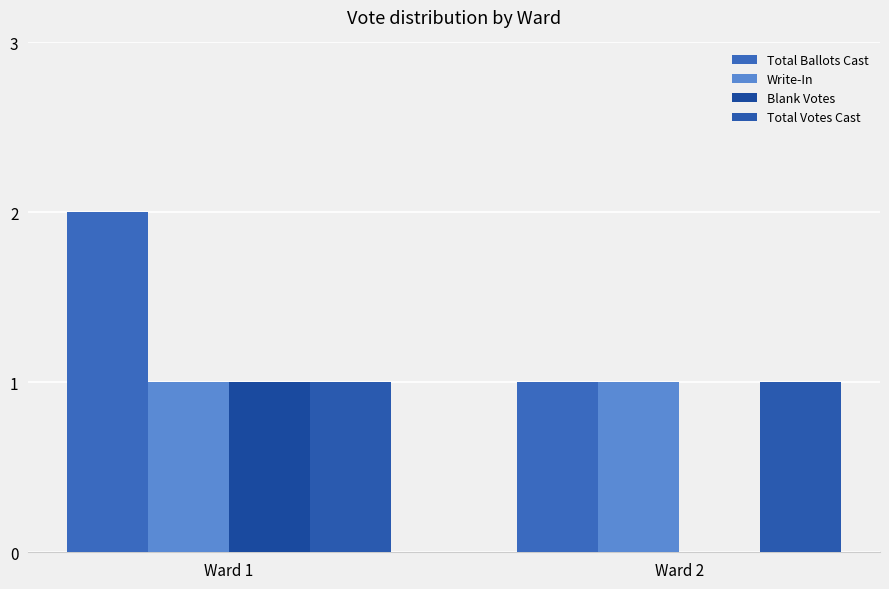

The value of Blank Votes at Ward 2 is 0. True or false?

True